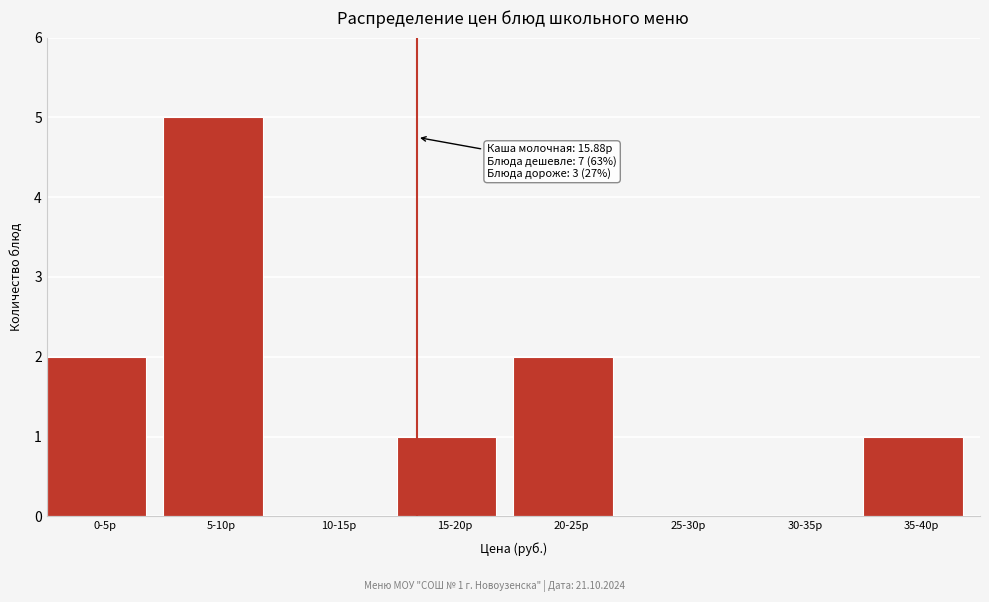

Reading left to right, what are all the values shown in this chart?

0-5р=2	5-10р=5	10-15р=0	15-20р=1	20-25р=2	25-30р=0	30-35р=0	35-40р=1